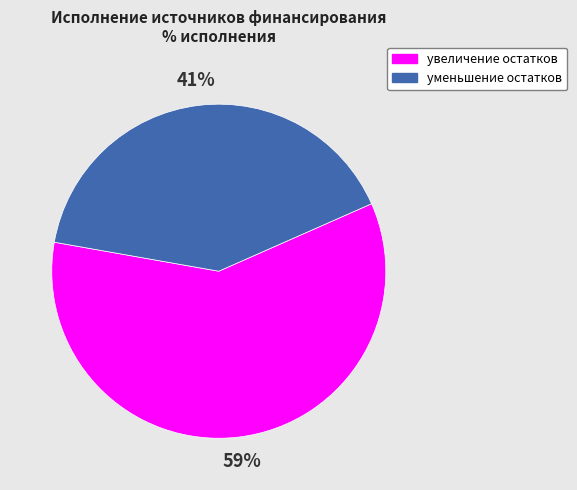

Is there any slice that represents more than half of the pie?

Yes